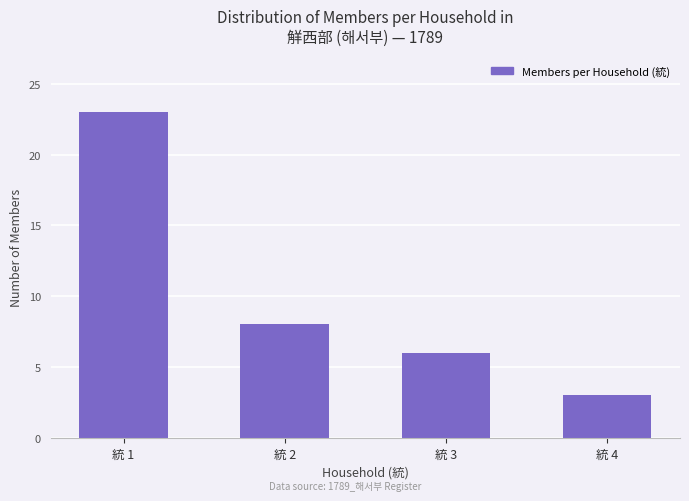

What is the difference between the maximum and minimum values?

20